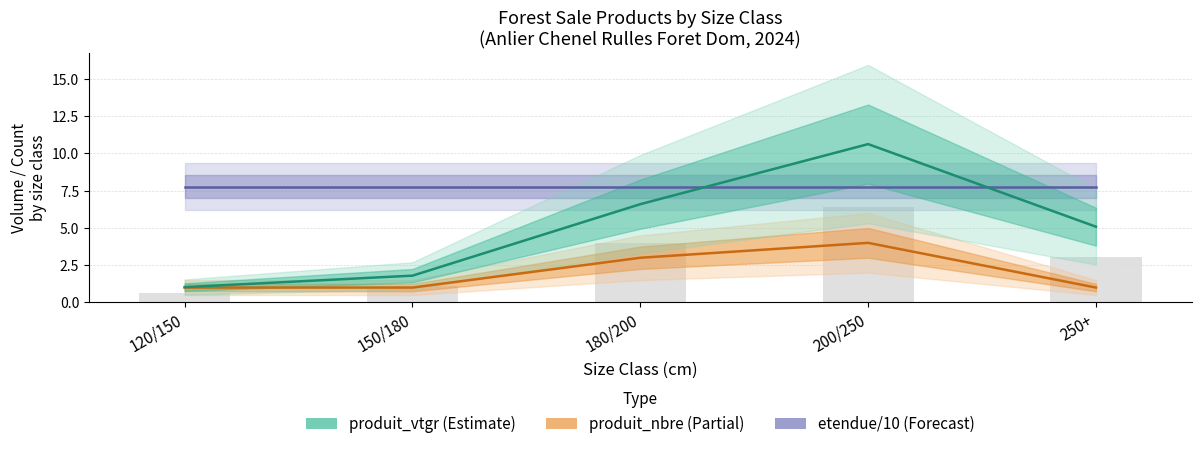

Between 120/150 and 150/180, which series saw the biggest shift?

produit_vtgr